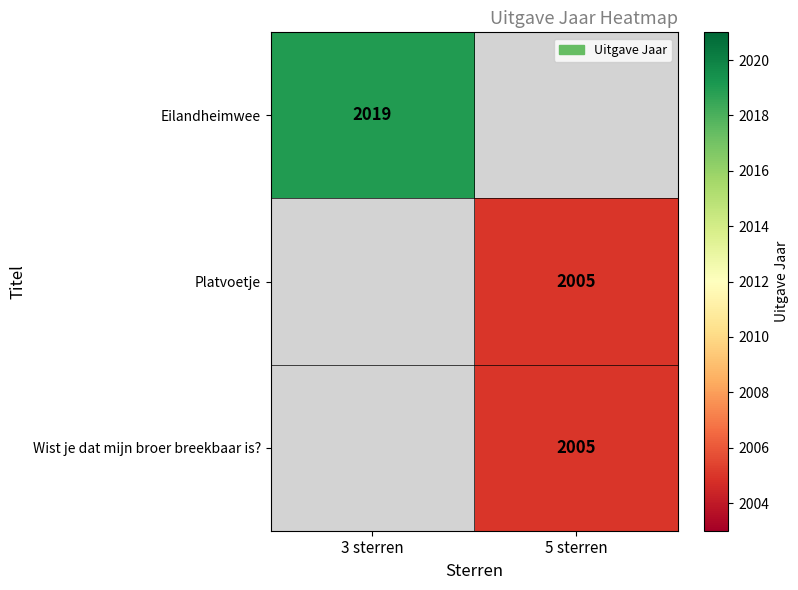

Is the value of Eilandheimwee at 3 sterren greater than the value of Platvoetje at 5 sterren?

Yes